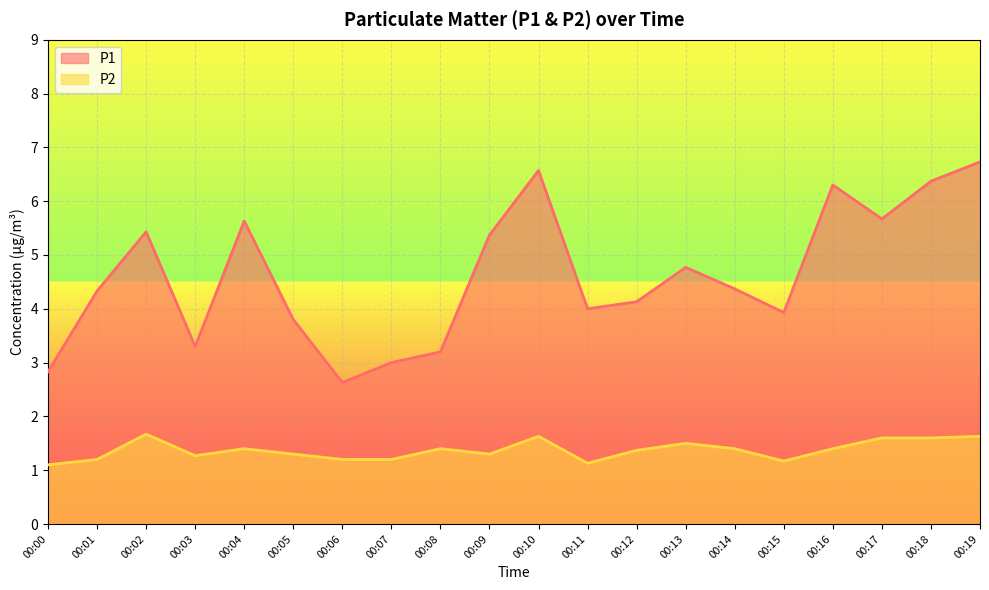

The P2 series shows 2.6 at 00:19. True or false?

False